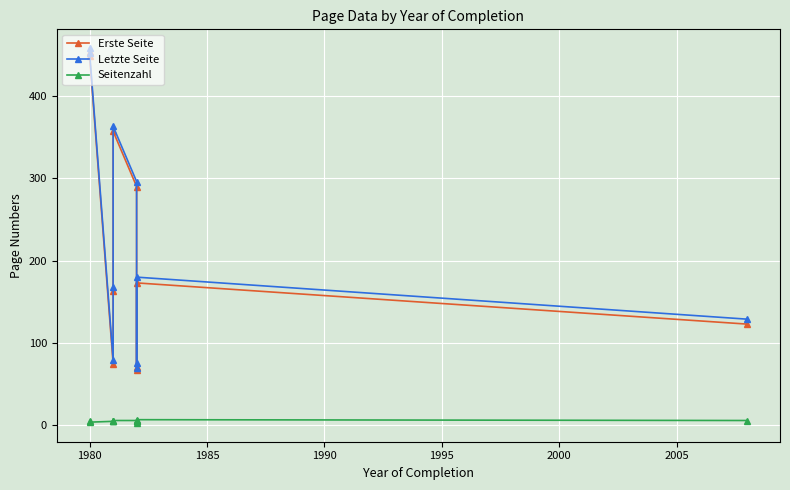

True or false: Seitenzahl and Erste Seite cross at least once.

False